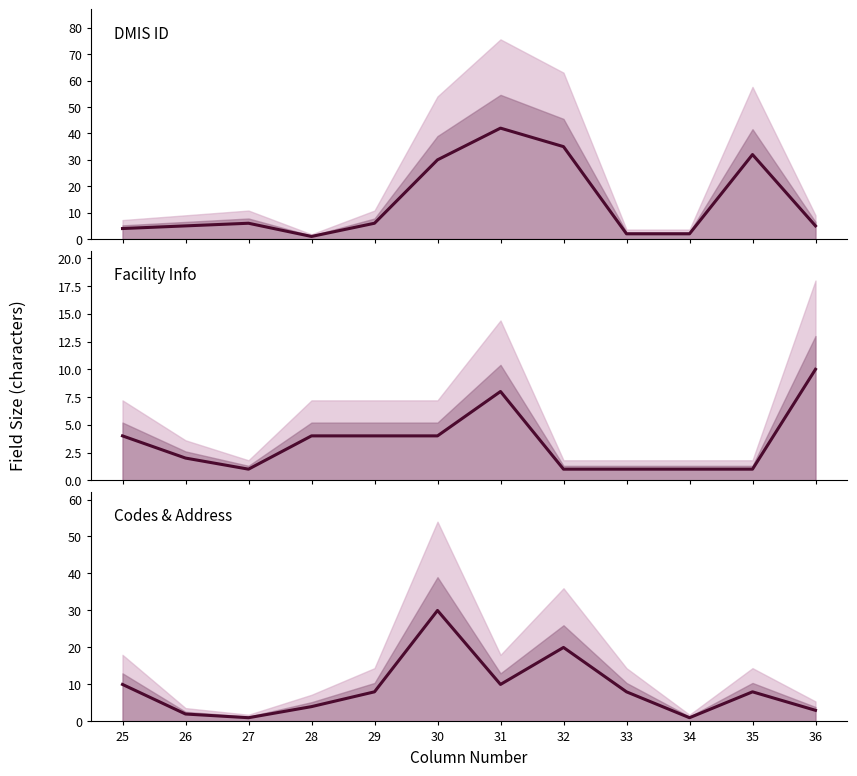

What is the highest value of the Facility Info series?

10